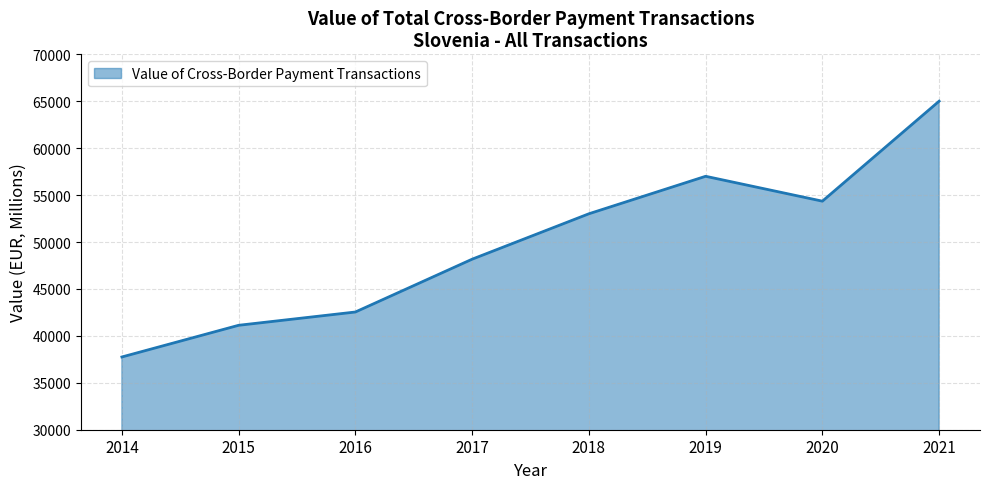

What is the difference between the values at 2019 and 2021?

8003.7